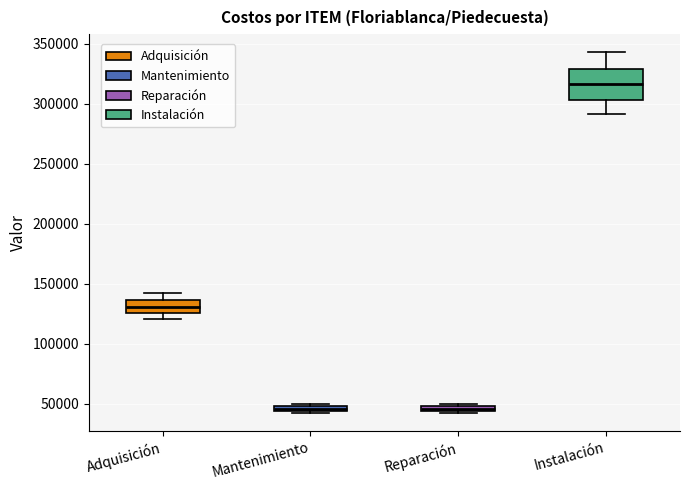

Where is the lower edge of the box for Mantenimiento on the y-axis? The values are not printed on the chart, so give them approximately, as read against the axis.

45000